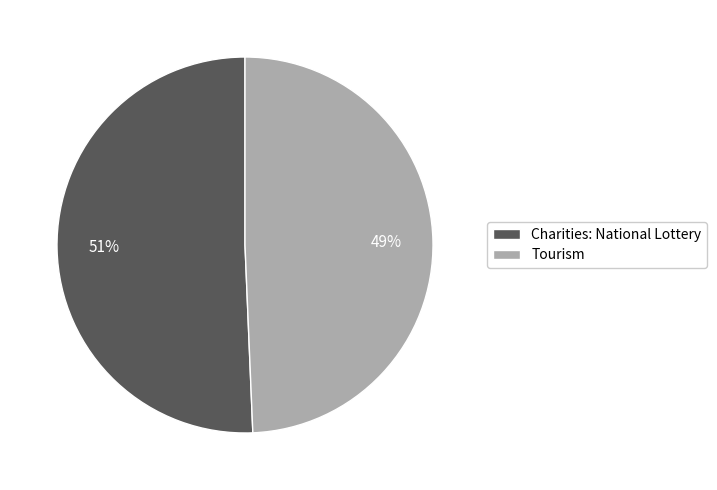

To the nearest percent, what portion does Tourism represent?

49%